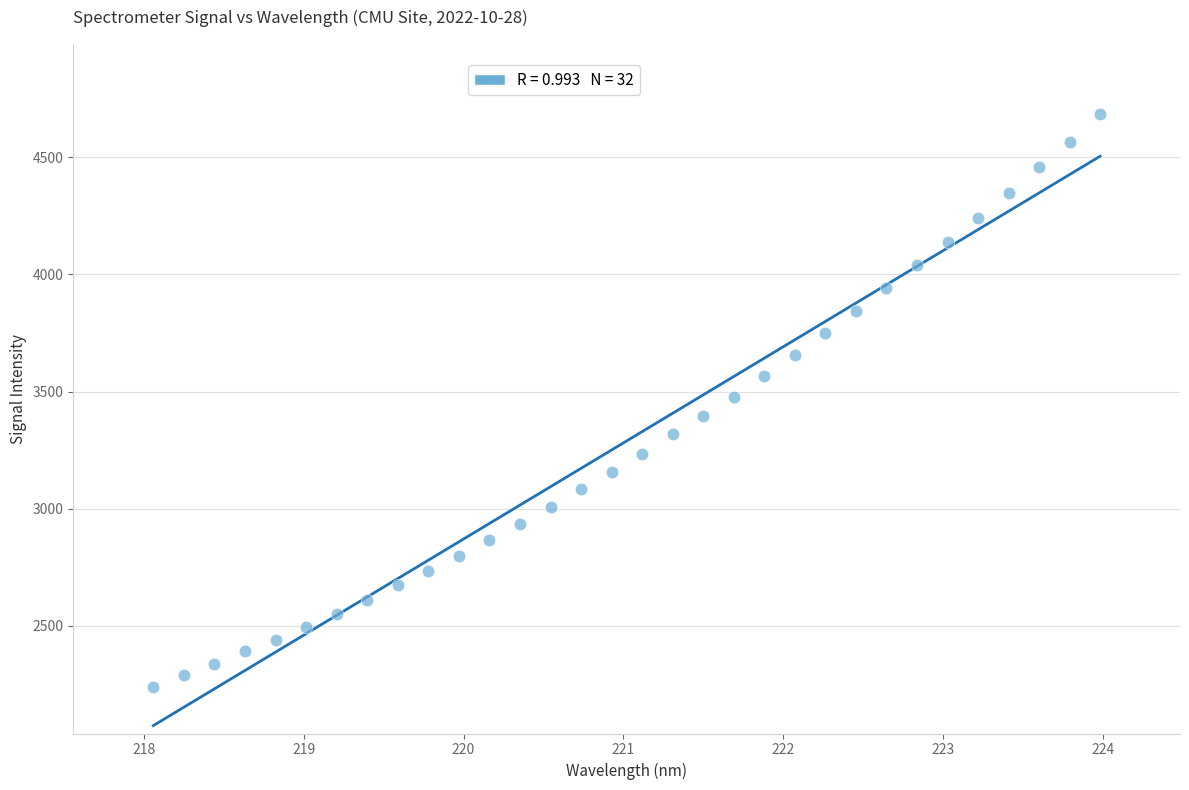

What is the range of X values (max minus min)?

5.9